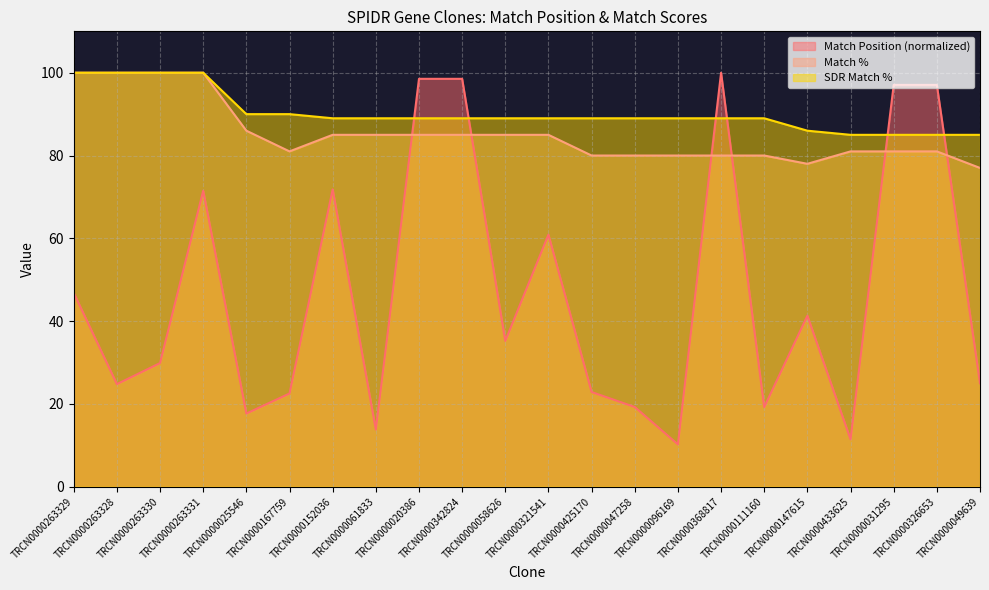

What is the average value of the Match Position series?

47.1